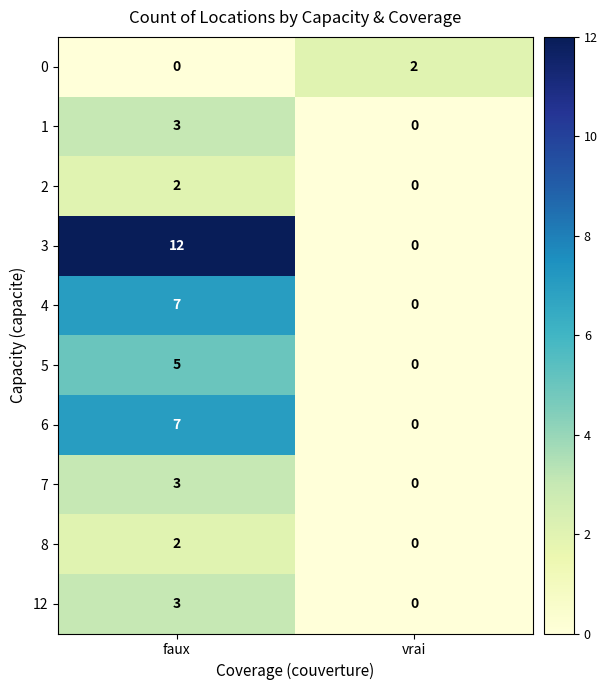

Count the number of data series in this chart.

10